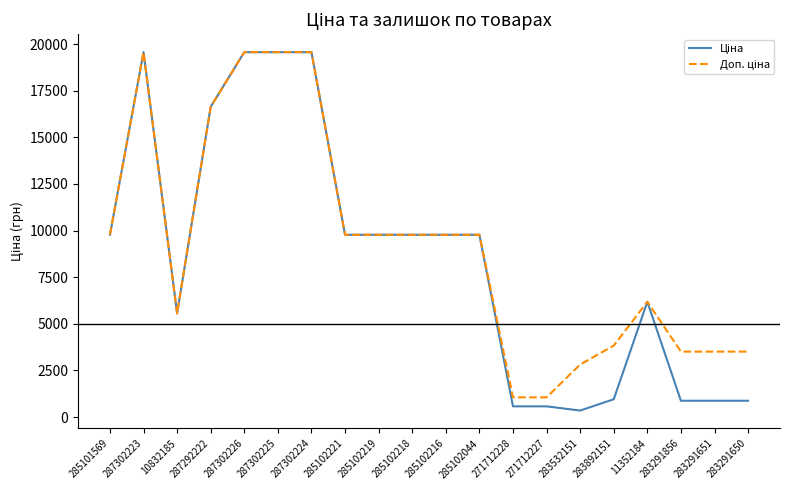

What position from the right is 285102219?

12